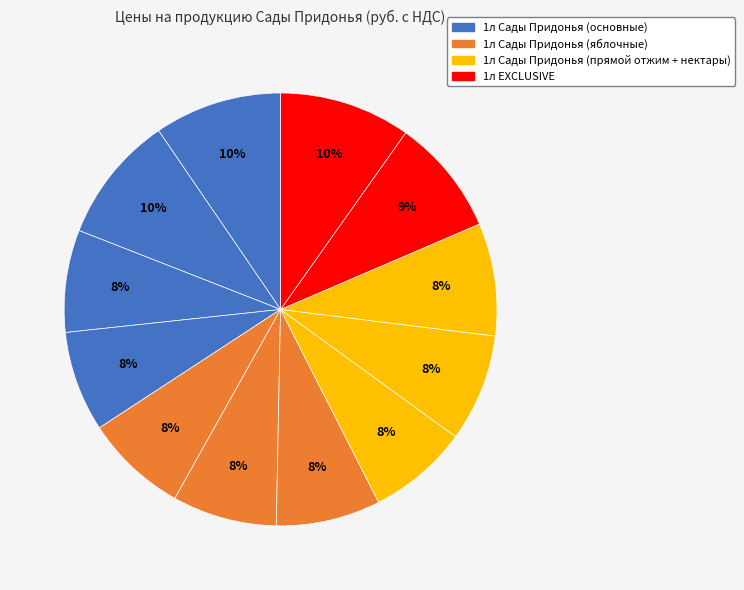

How many slices are in this pie chart?

12